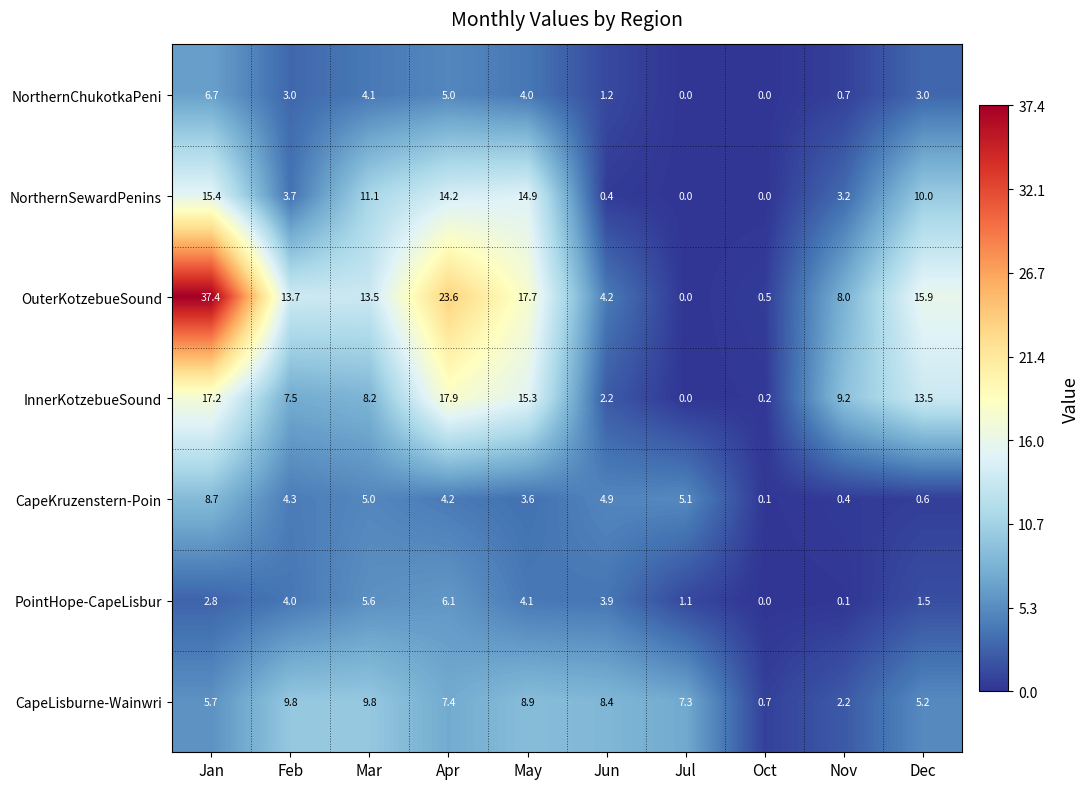

Where is OuterKotzebueSound nearest to the value 18?

May